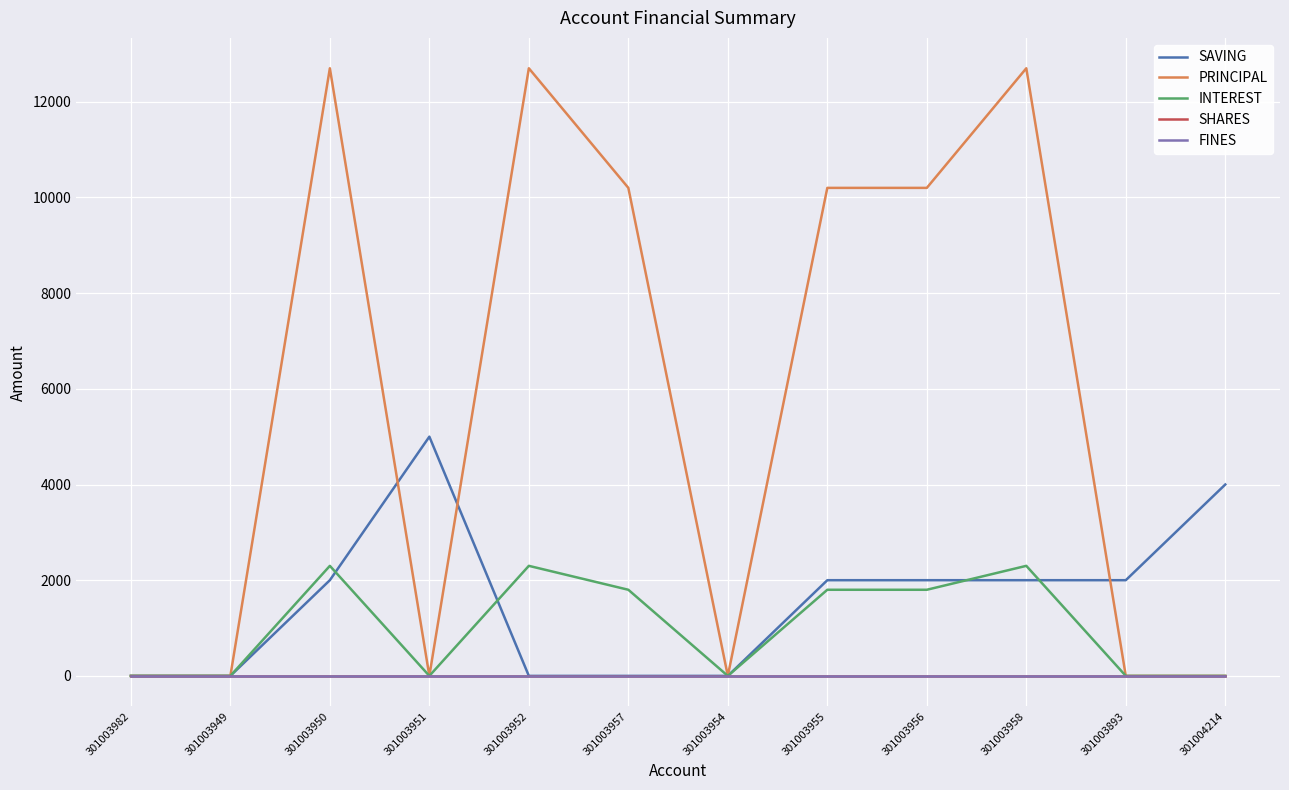

Which series has the widest spread of values?

PRINCIPAL